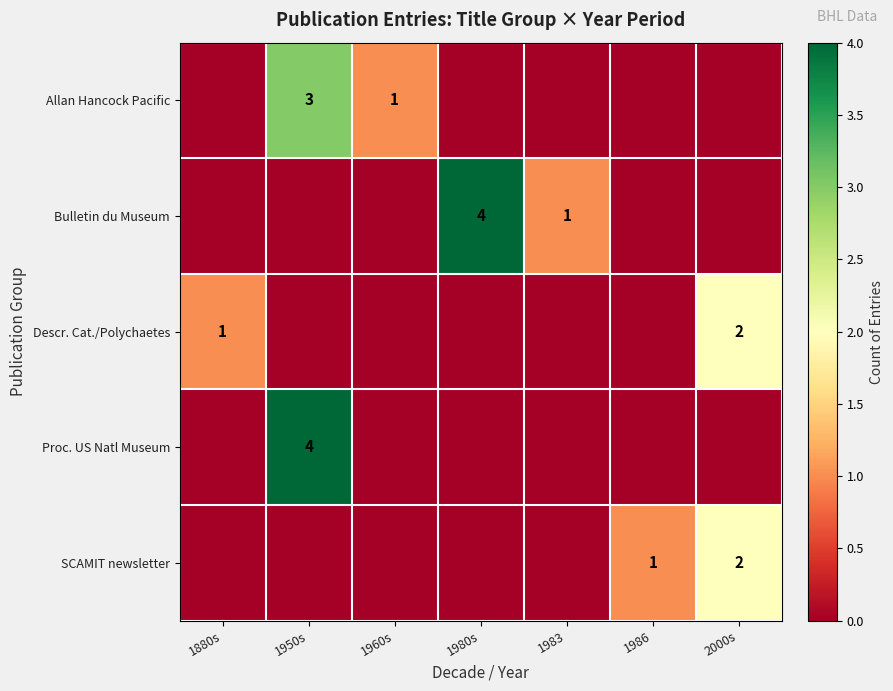

Is it true that Allan Hancock Pacific equals 1 at 1960s?

True